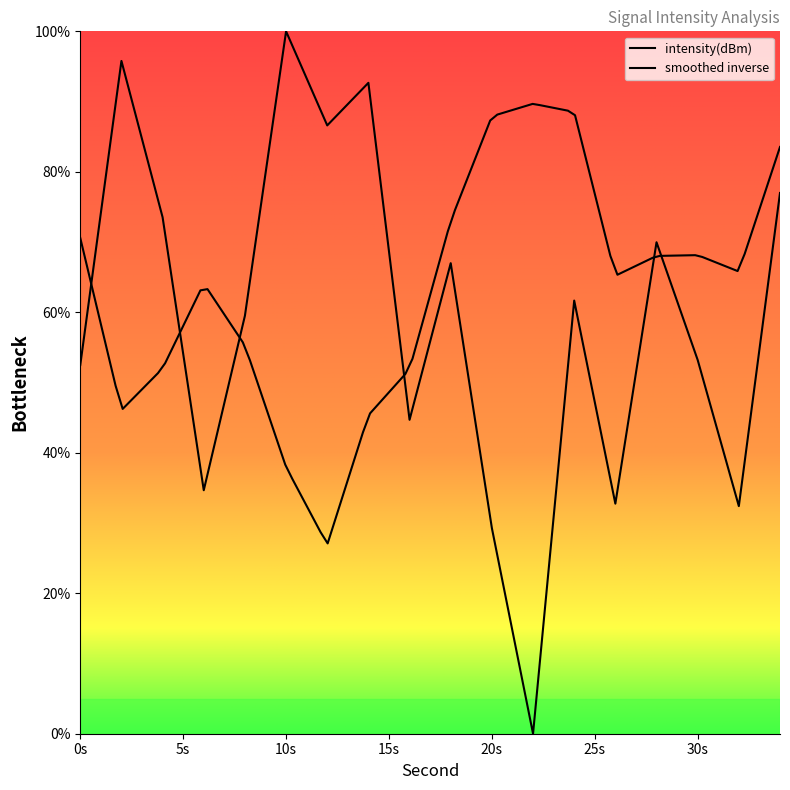

Where is the first local minimum?

6